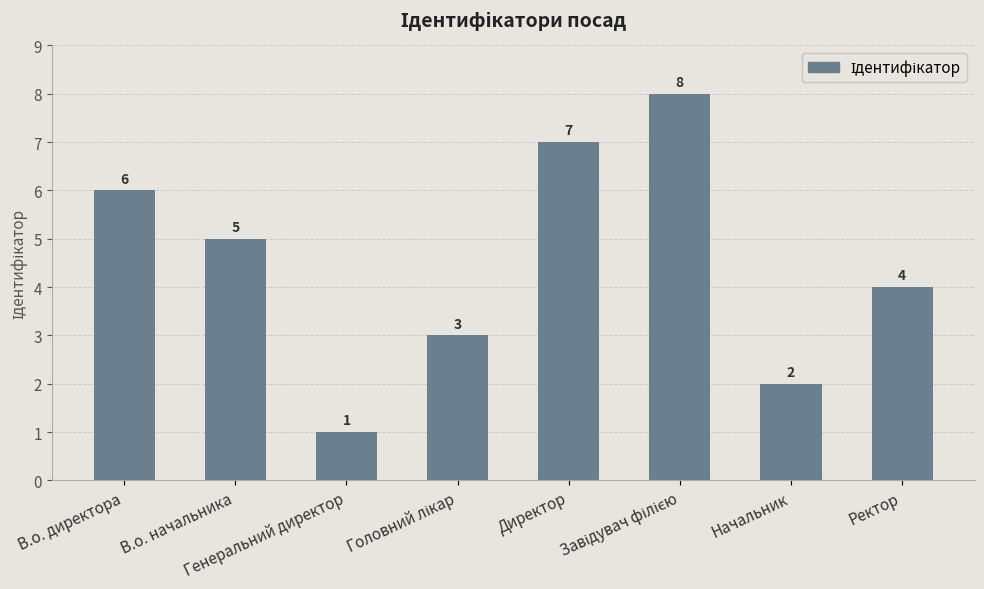

What is the value of the 6th bar from the left?

8